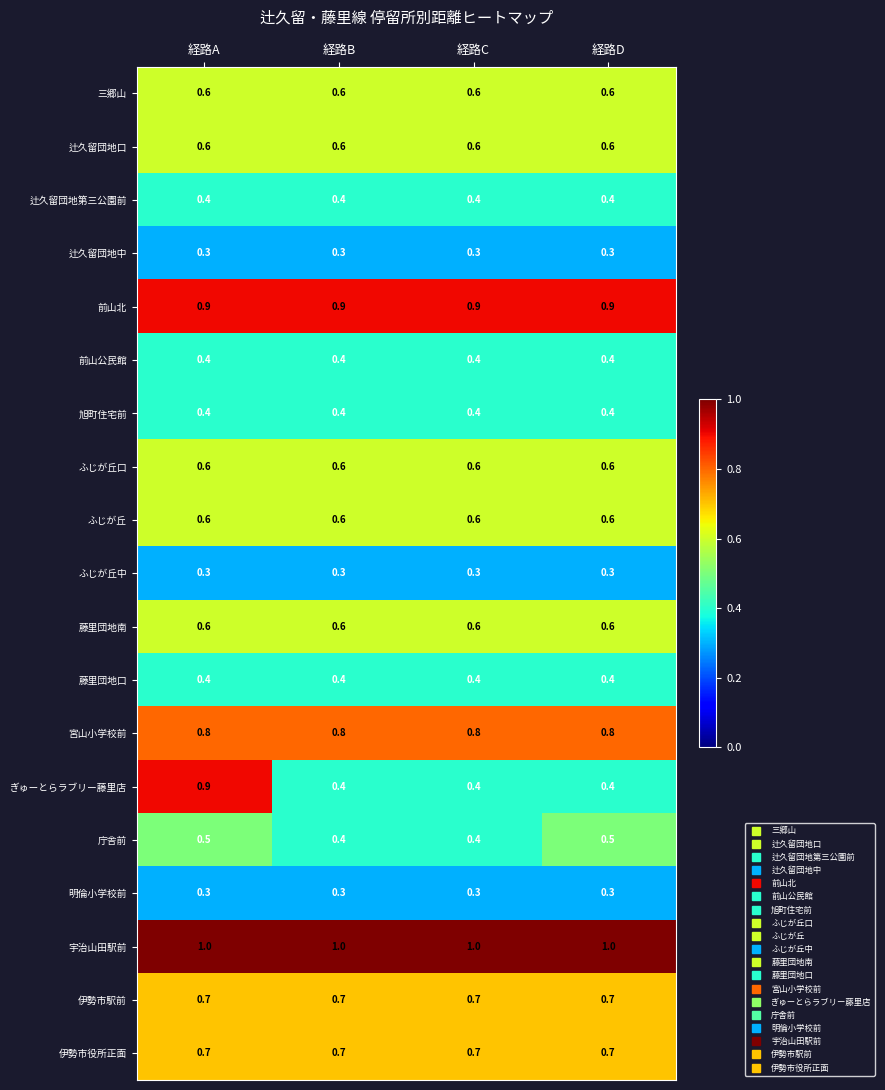

The 藤里団地南 series shows 0.6 at 経路A. True or false?

True